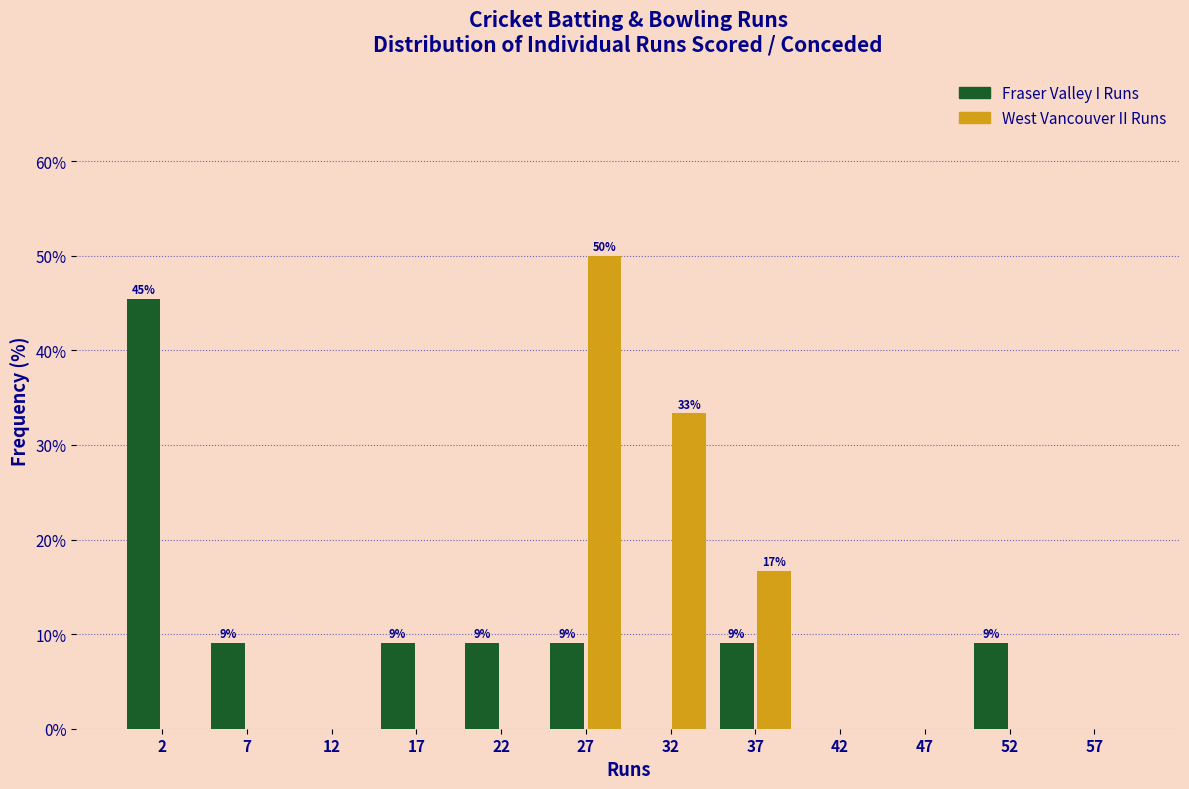

In the West Vancouver II Runs series, which range on the x-axis has the tallest bar?

25 to 30